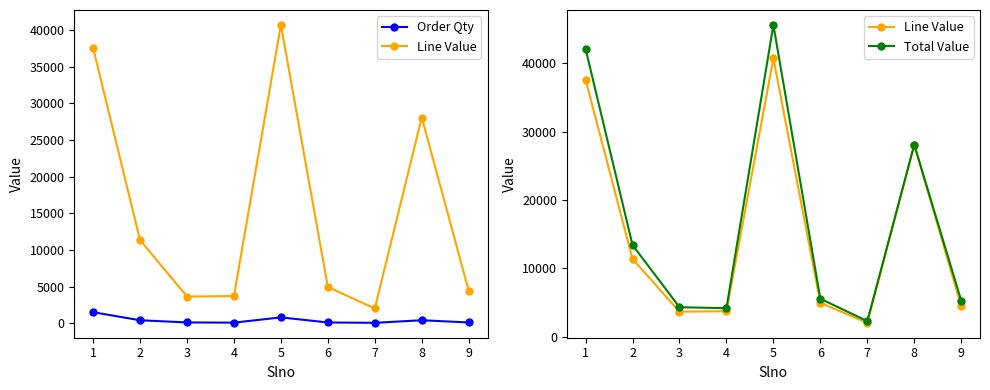

True or false: Order Qty and Line Value intersect in this chart.

False